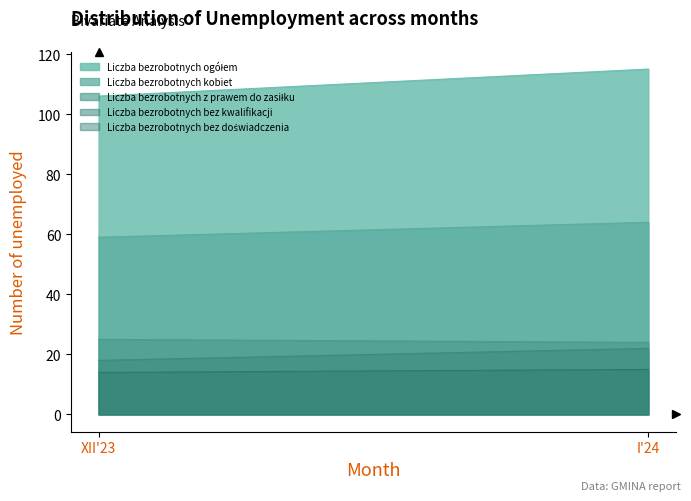

Which series has the largest total across all categories?

Liczba bezrobotnych ogółem